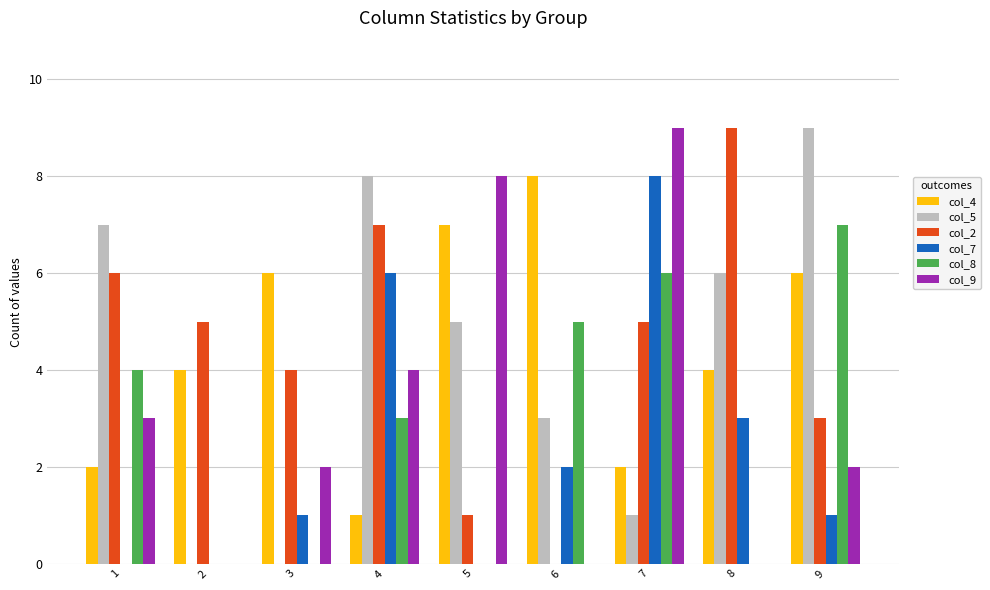

At which category is the sum across all series the highest?

7